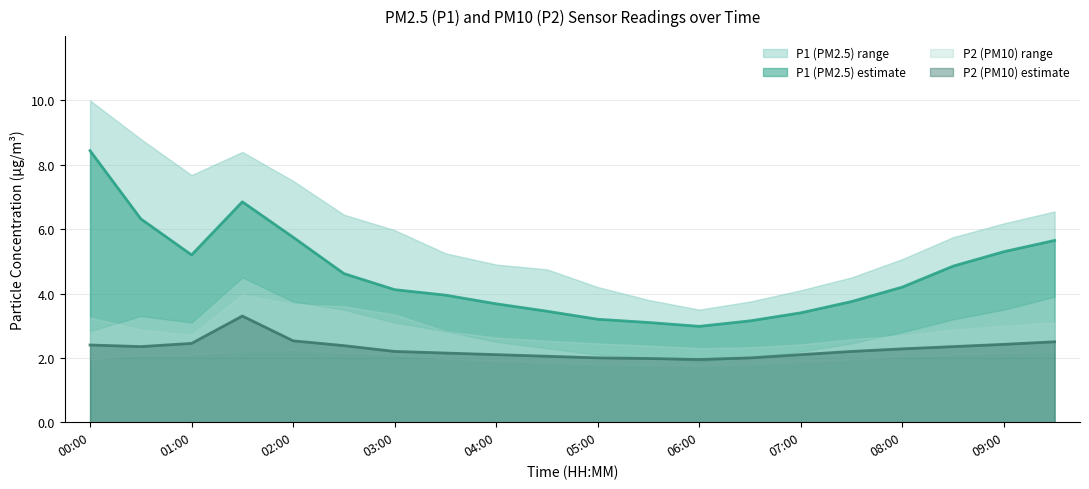

True or false: P2 (PM10) estimate and P1 (PM2.5) estimate intersect in this chart.

False